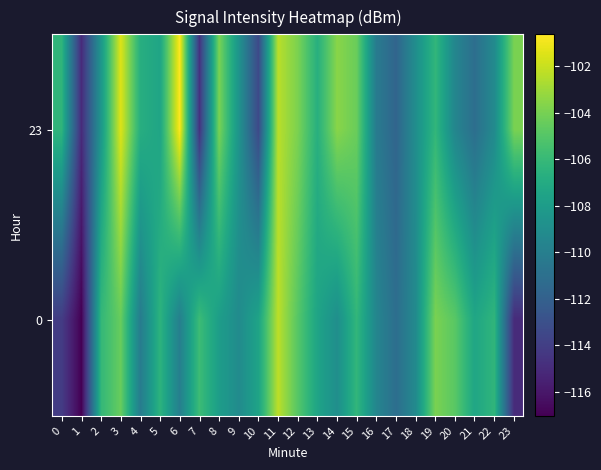

Reading left to right, transcribe all the data shown in this chart.

23: 0=-106.3	1=-115.0	2=-108.4	3=-101.5	4=-106.8	5=-107.4	6=-100.6	7=-114.7	8=-103.9	9=-108.5	10=-113.4	11=-102.3	12=-103.9	13=-106.7	14=-103.5	15=-104.4	16=-110.2	17=-111.7	18=-108.9	19=-106.2	20=-109.5	21=-111.1	22=-109.2	23=-103.9
0: 0=-114.1	1=-117.0	2=-106.1	3=-104.4	4=-110.2	5=-106.4	6=-110.0	7=-105.8	8=-107.9	9=-109.2	10=-107.5	11=-102.3	12=-104.9	13=-107.5	14=-108.9	15=-106.2	16=-109.5	17=-111.1	18=-109.2	19=-103.9	20=-104.8	21=-107.3	22=-106.3	23=-115.0